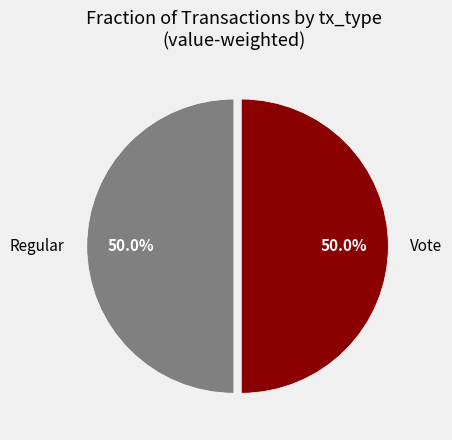

What is the ratio of the value at Regular to the value at Vote?

1.0